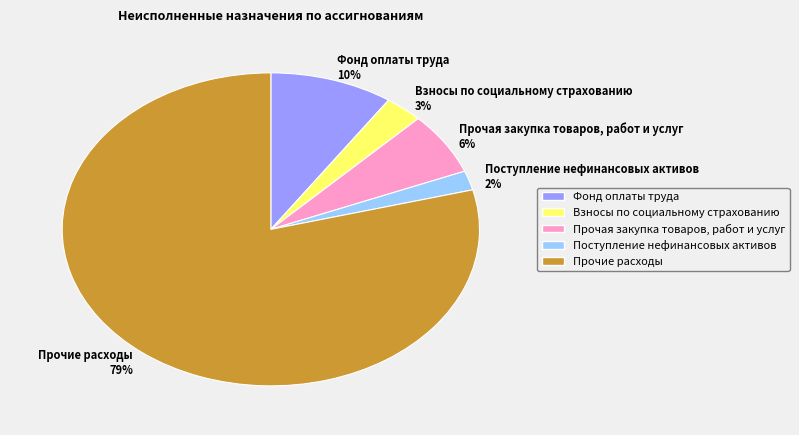

Which category has the biggest portion of the pie?

Прочие расходы